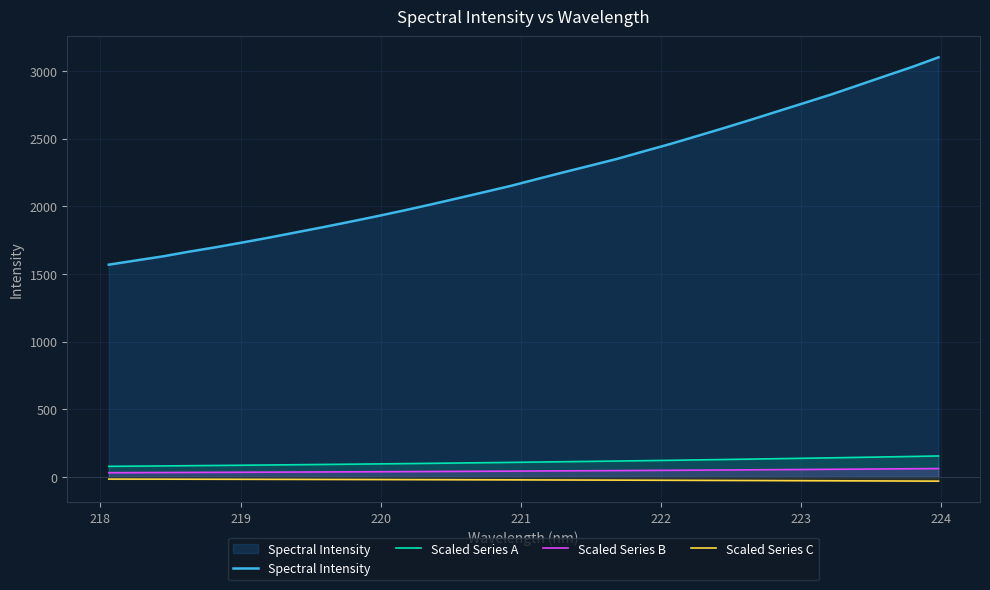

How many series are shown in this chart?

4